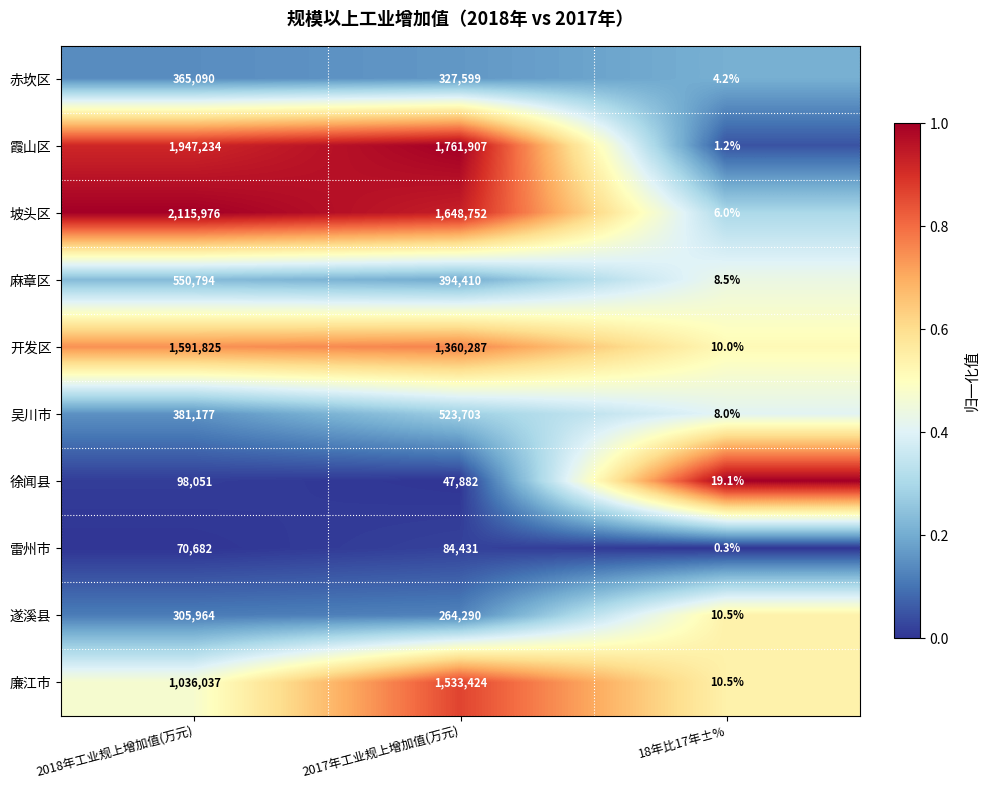

Reading right to left, what are all the values shown in this chart?

赤坎区: 4.2	327599.0	365090.0
霞山区: 1.2	1761907.0	1947234.0
坡头区: 6.0	1648752.0	2115976.0
麻章区: 8.5	394410.0	550794.0
开发区: 10.0	1360287.0	1591825.0
吴川市: 8.0	523703.0	381177.0
徐闻县: 19.1	47882.0	98051.0
雷州市: 0.3	84431.0	70682.0
遂溪县: 10.5	264290.0	305964.0
廉江市: 10.5	1533424.0	1036037.0